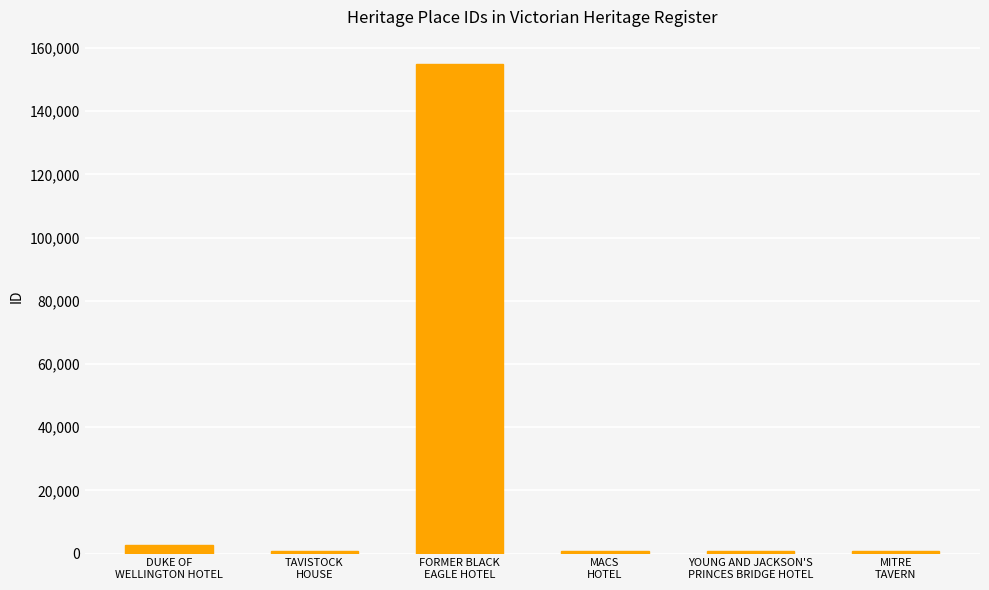

What is the sum of the values at MITRE
TAVERN and DUKE OF
WELLINGTON HOTEL?

3456